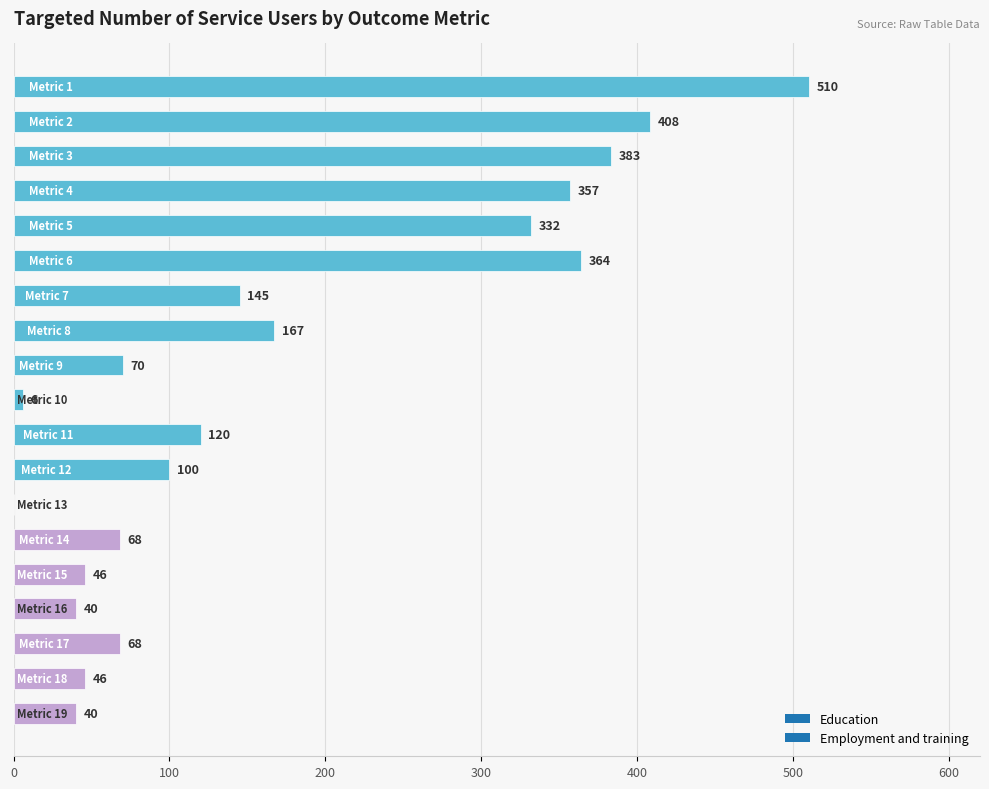

What is the sum of all values?

3270